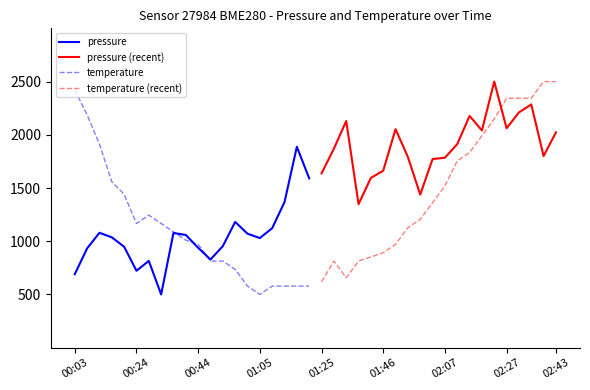

Count the number of data series in this chart.

4